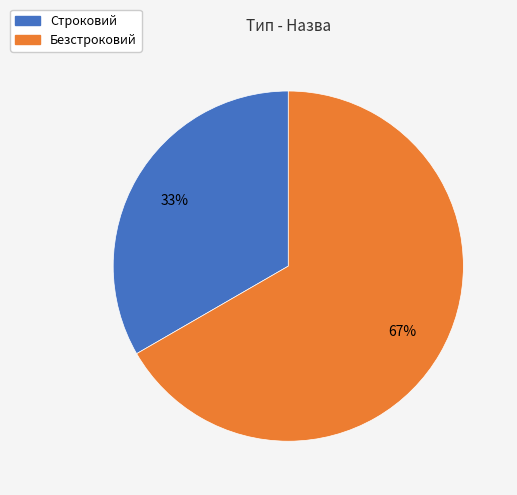

To the nearest percent, what portion does Строковий represent?

33%